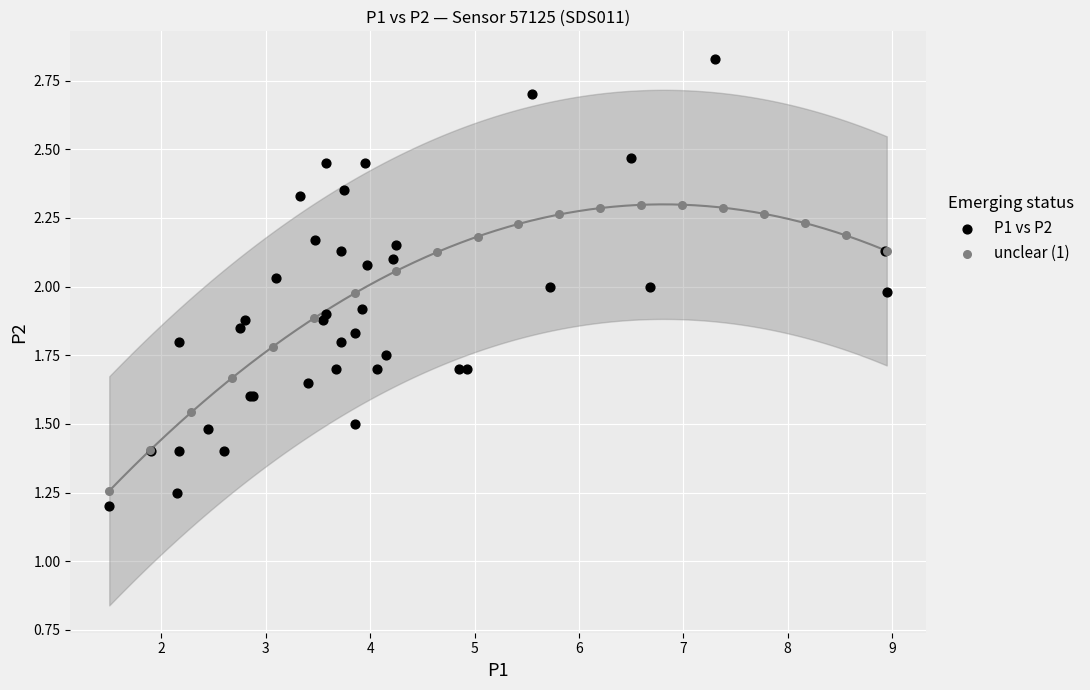

Which series reaches the maximum Y coordinate?

P1 vs P2